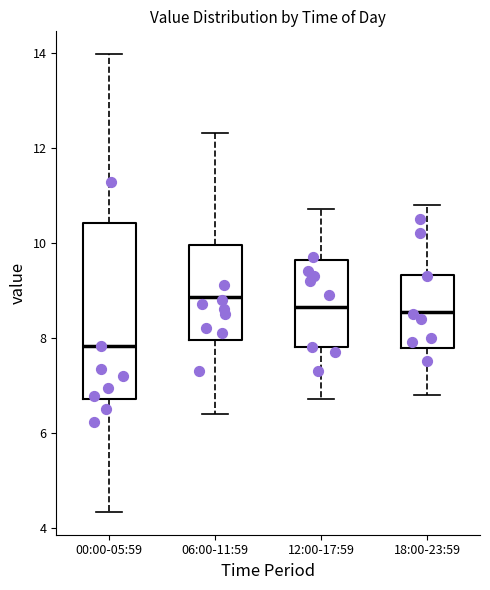

Reading left to right, read every box against the y-axis: the position of its median line, the range the box covers, and the ends of its whiskers. The values are not printed on the chart, so give them approximately, as read against the axis.

00:00-05:59: median 7.8, box 6.8 to 10.4, whiskers 4.4 to 14.0
06:00-11:59: median 8.8, box 8.0 to 10.0, whiskers 6.4 to 12.4
12:00-17:59: median 8.6, box 7.8 to 9.6, whiskers 6.8 to 10.8
18:00-23:59: median 8.6, box 7.8 to 9.4, whiskers 6.8 to 10.8